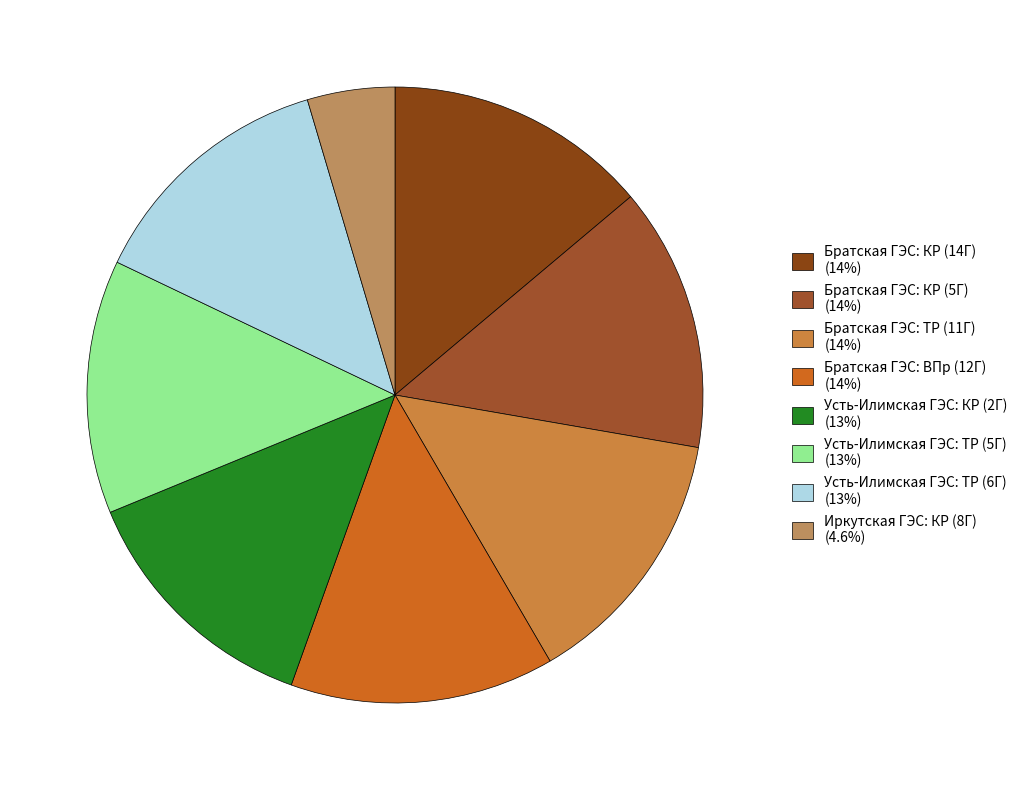

To the nearest percent, what is the difference between the largest and smallest slice percentages?

9%